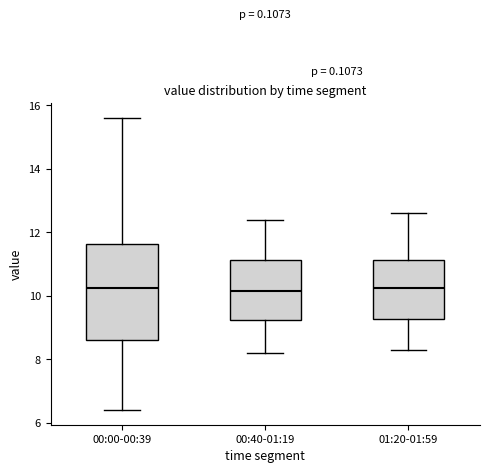

Where does the lower whisker of the box for 00:00-00:39 end on the y-axis? The values are not printed on the chart, so give them approximately, as read against the axis.

6.4